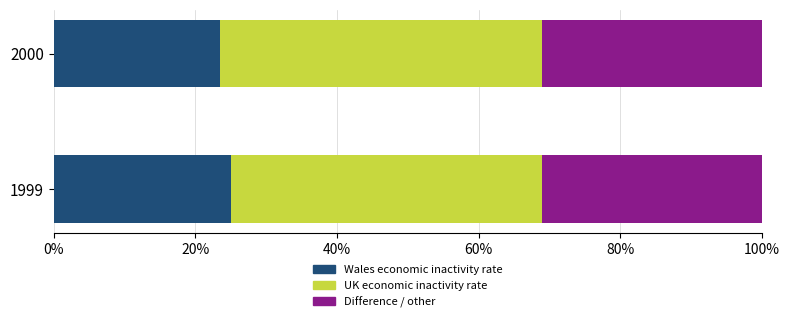

Read the Wales economic inactivity rate value at 1999.

25.0